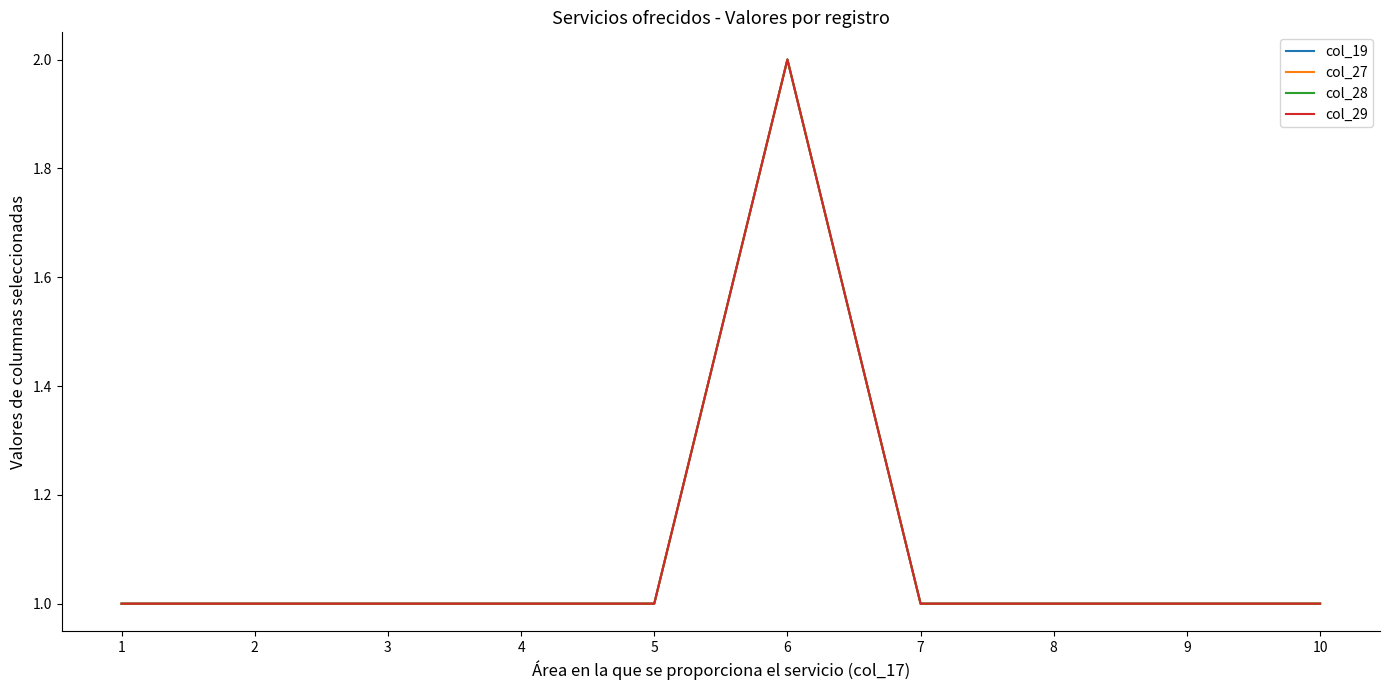

How many lines are shown in the chart?

4